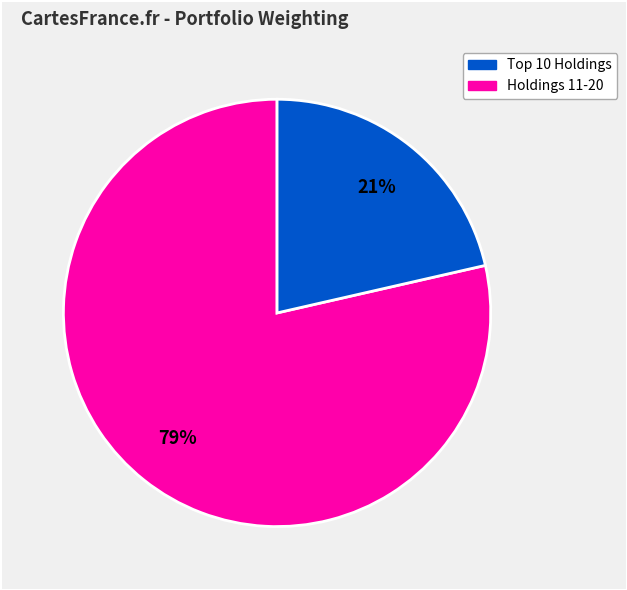

Is there any slice that represents more than half of the pie?

Yes